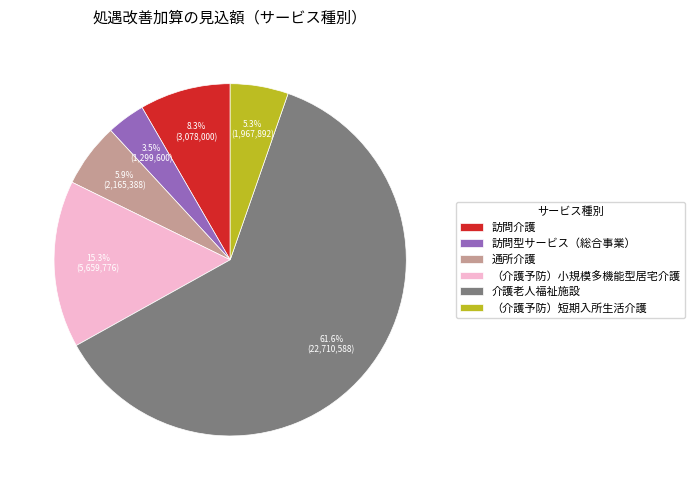

The （介護予防）小規模多機能型居宅介護 slice represents 15% of the pie. True or false?

True